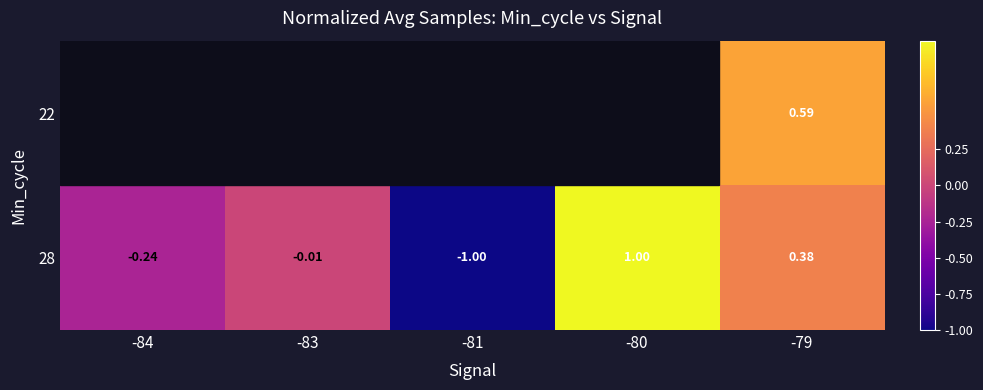

The value of 28 at -80 is 1.4. True or false?

False